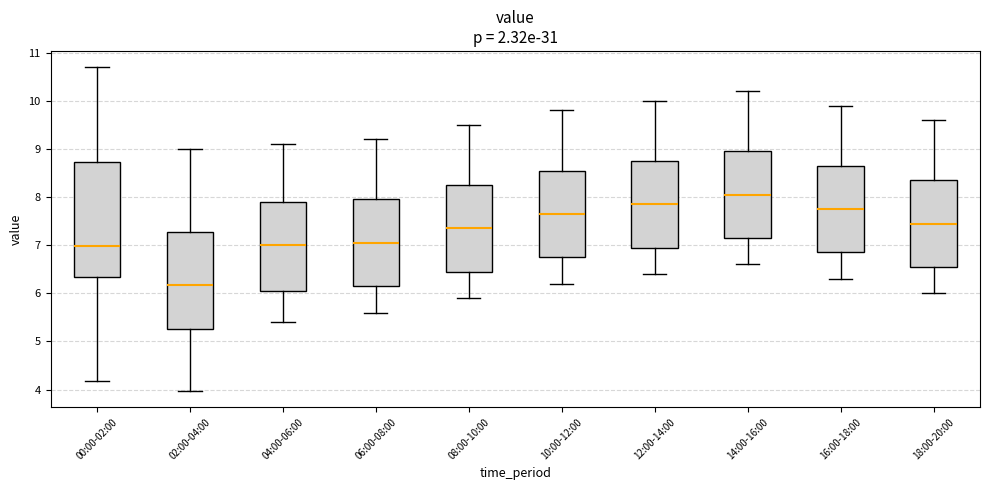

Which box's median line is the highest?

14:00-16:00